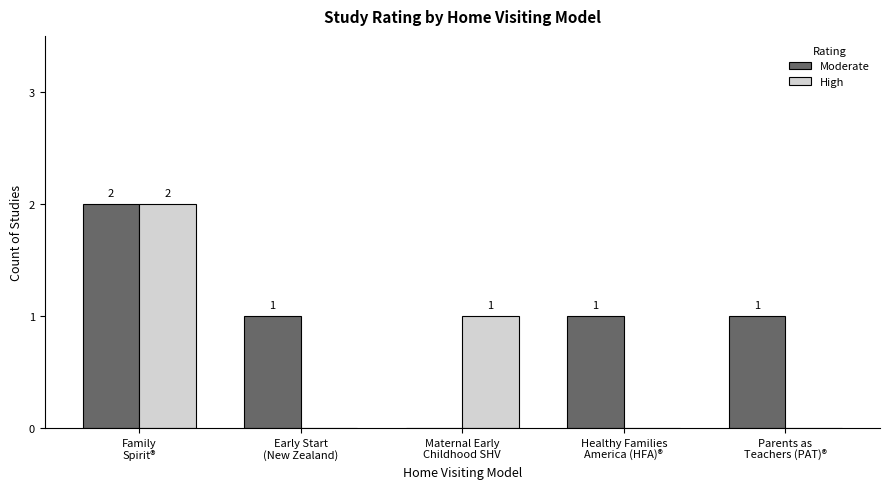

Which series has the largest total across all categories?

Moderate